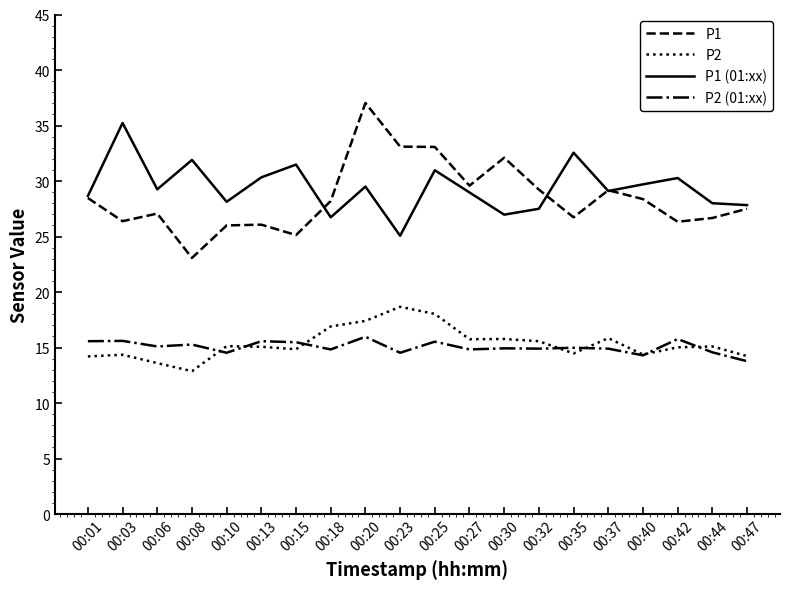

What value does the P2 (01:xx) series have at 00:10?

14.5